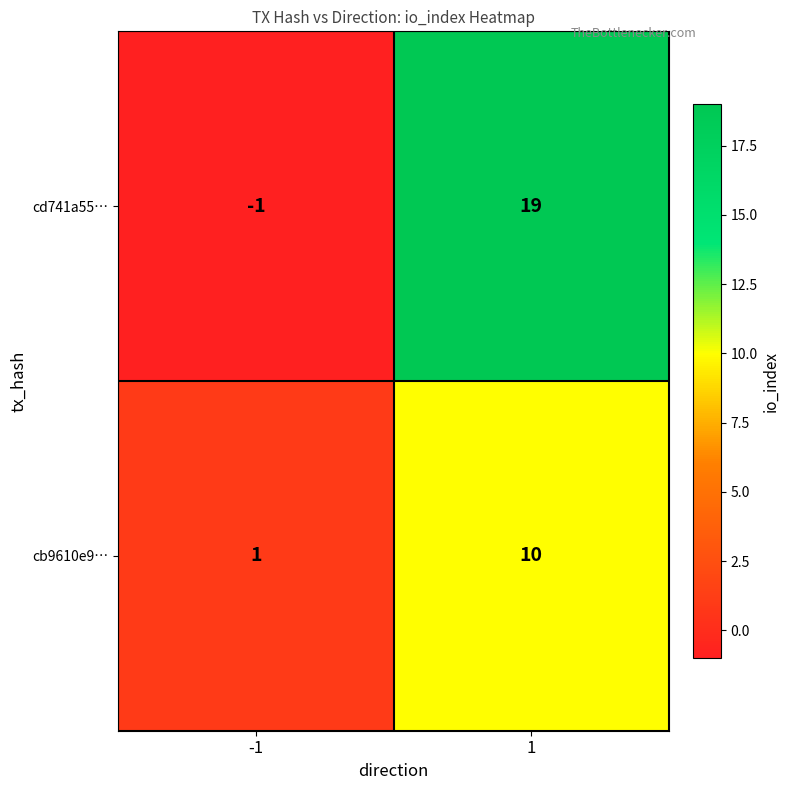

At how many categories does at least one series exceed 4?

1